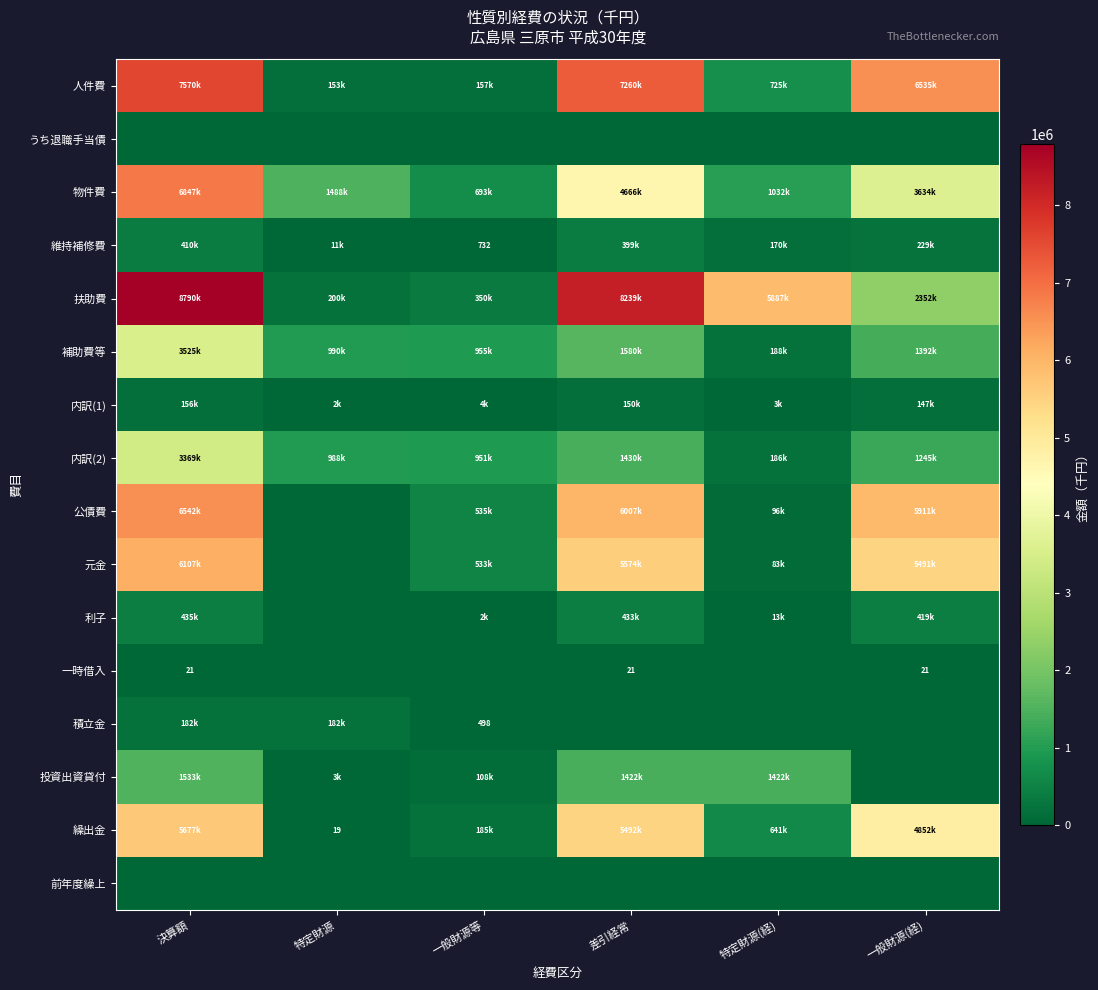

What is the maximum value for 人件費?

7569835